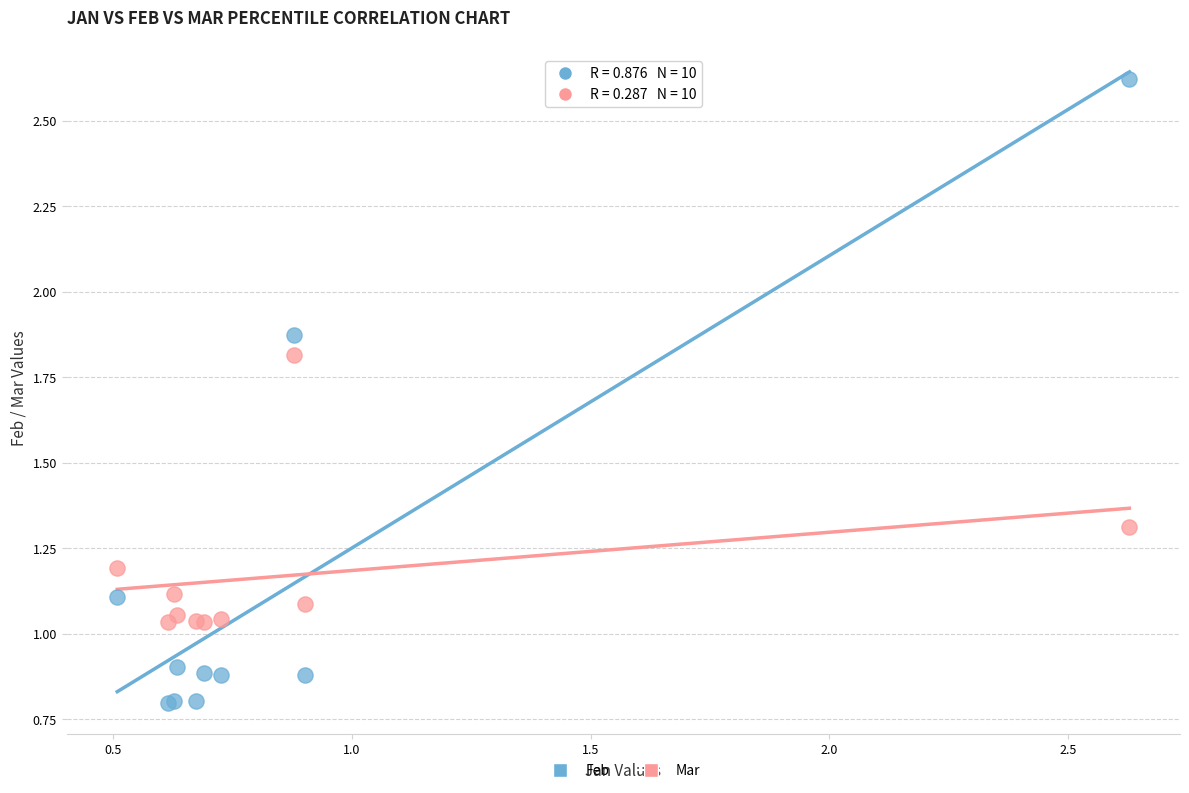

Which series contains the lowest Y value?

Feb